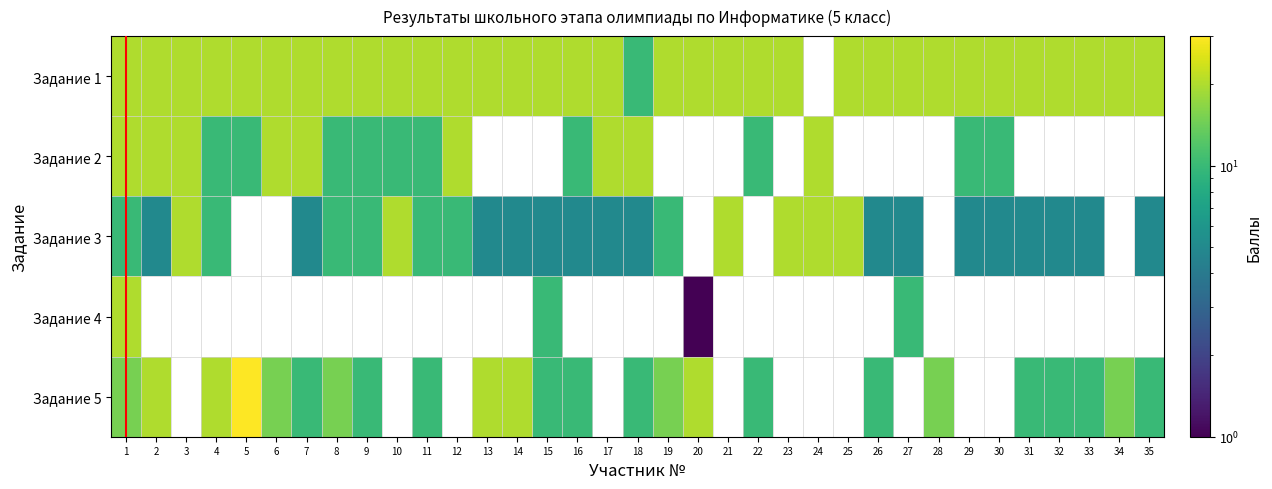

How many categories are shown in the chart?

35